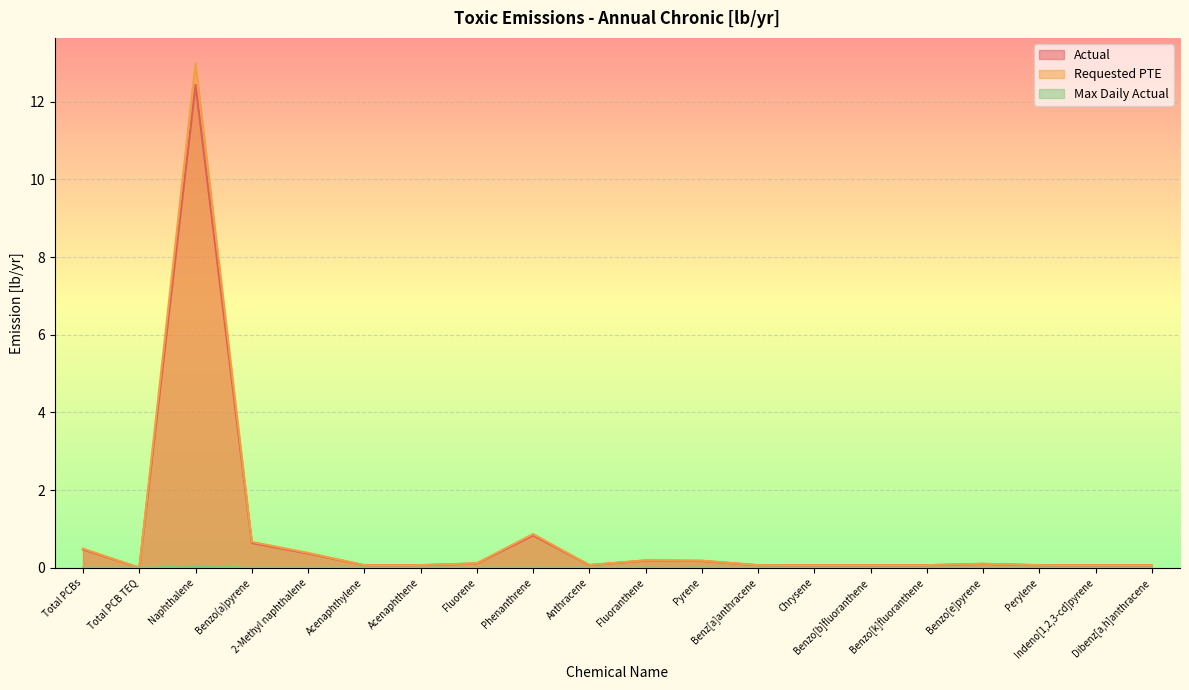

True or false: Actual and Max Daily Actual intersect in this chart.

False